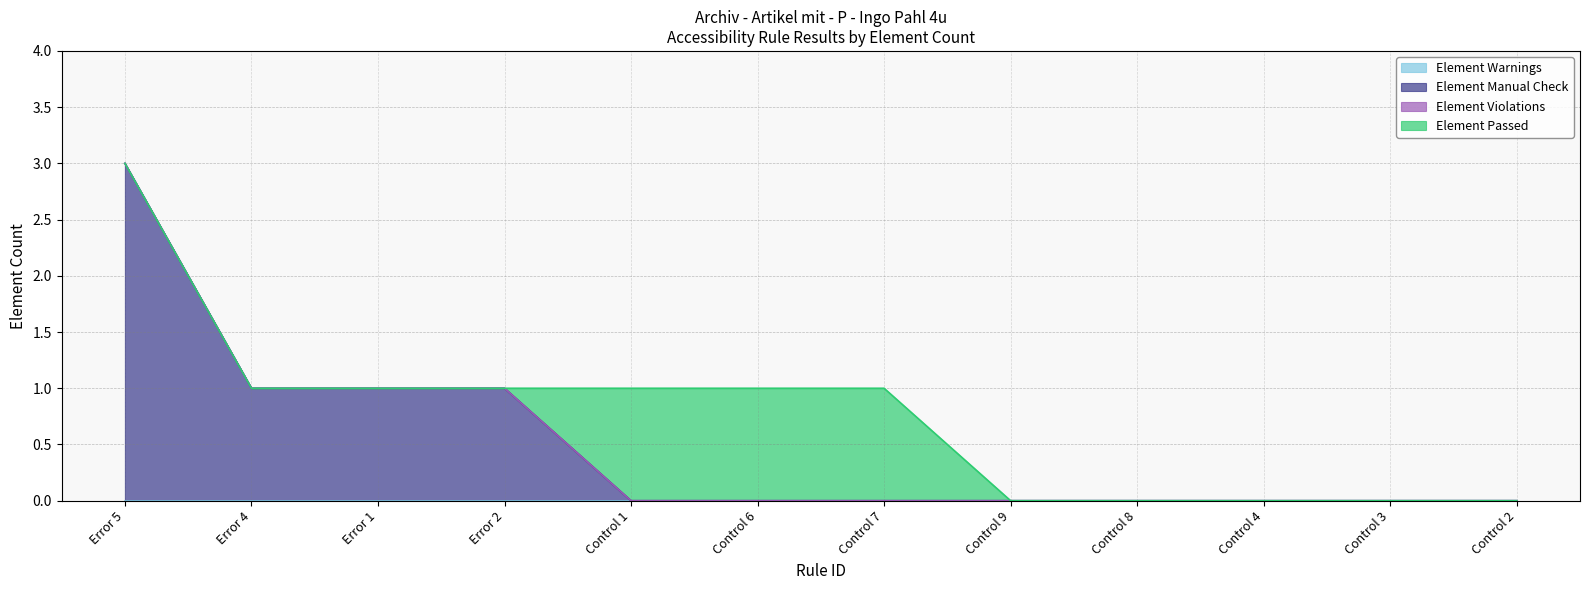

How many Element Manual Check values are between 0 and 1?

11